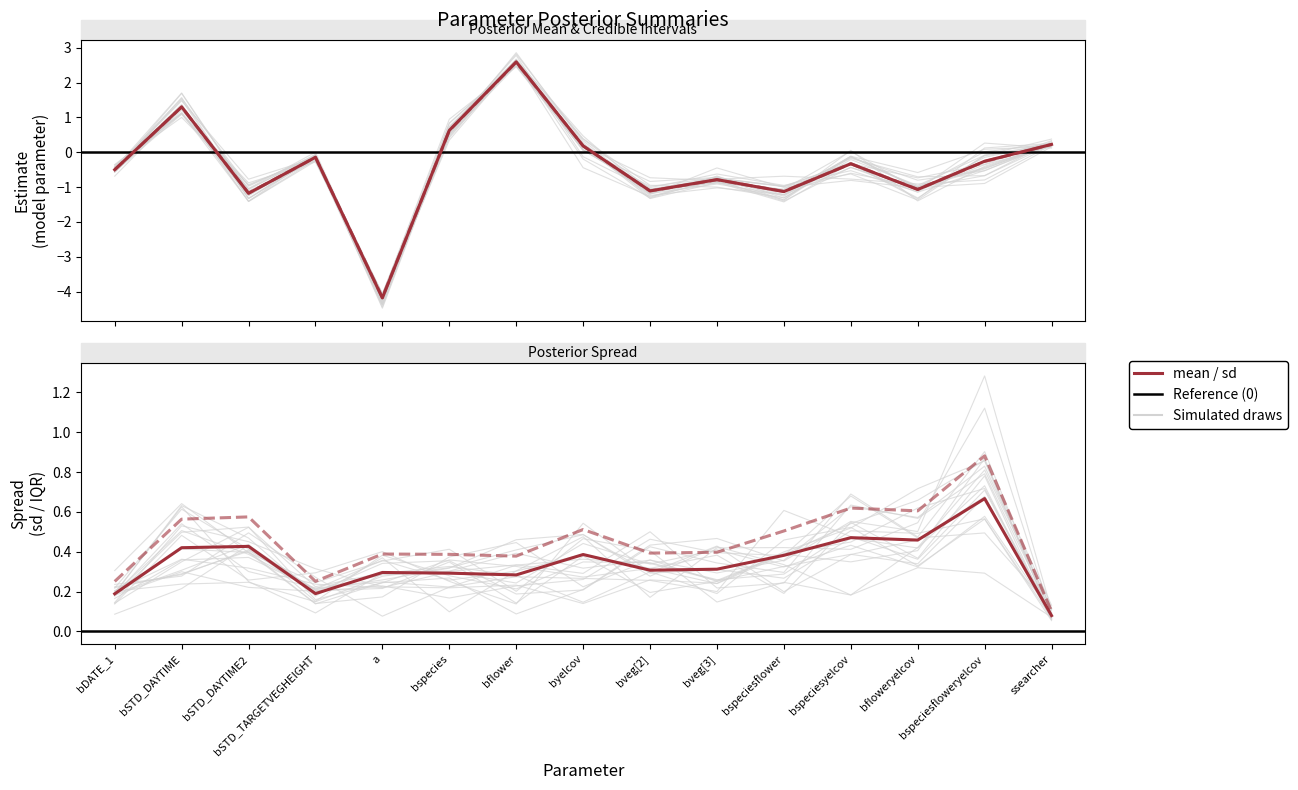

Is the value of sd at bDATE_1 greater than the value of mean at bSTD_TARGETVEGHEIGHT?

Yes